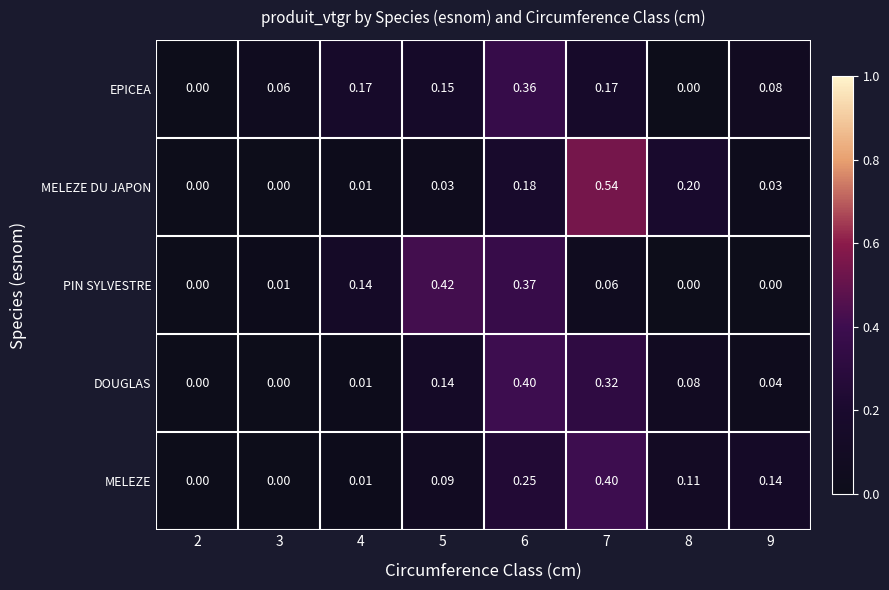

Which series changed the most between 4 and 5?

PIN SYLVESTRE